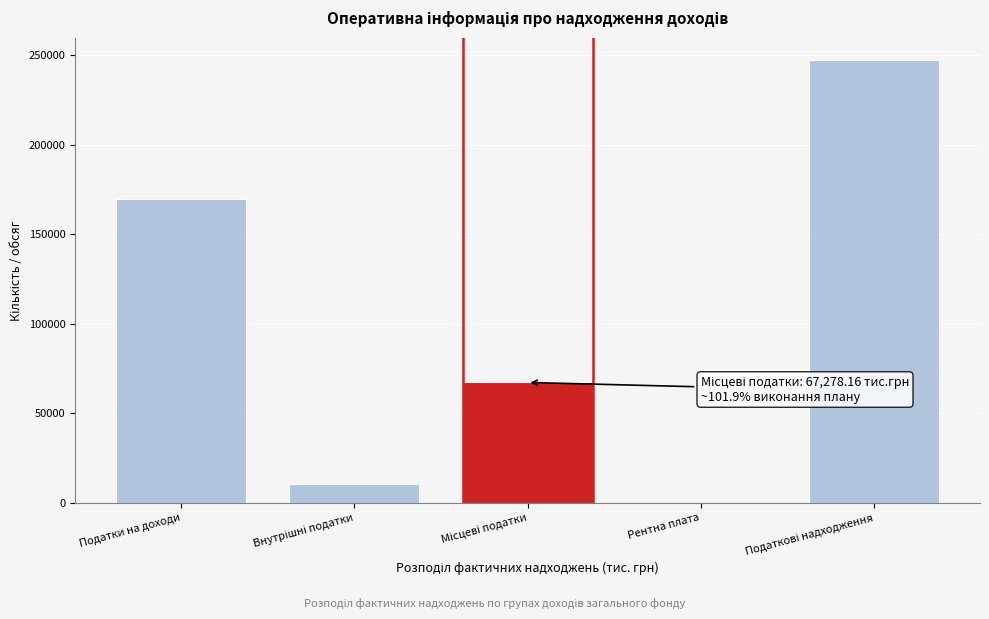

True or false: the data shows 244463.5 at Податки на доходи.

False